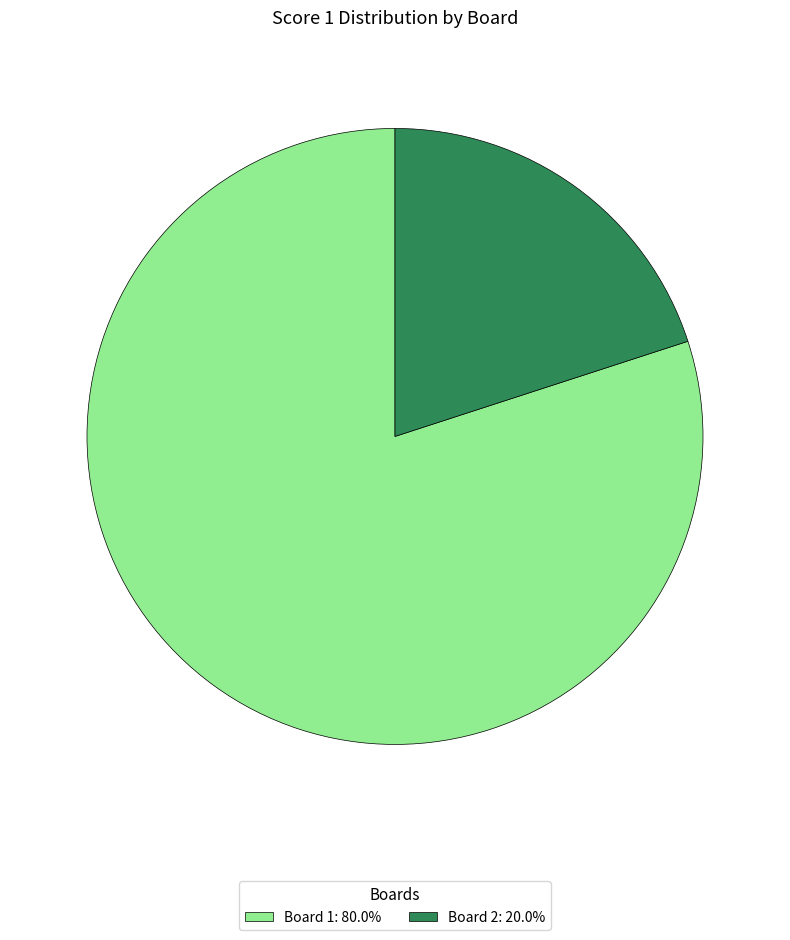

Does Board 2: 20.0% represent more than half of the total?

No